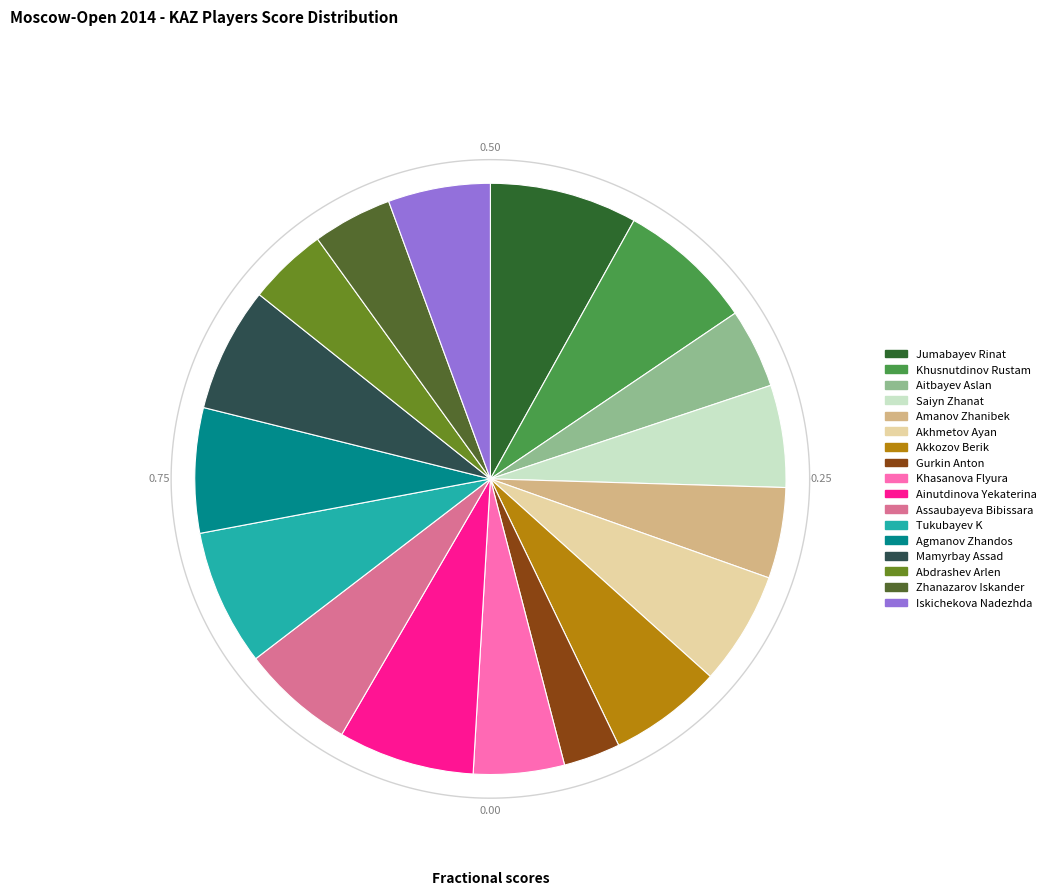

To the nearest percent, what is the difference between the Agmanov Zhandos and Amanov Zhanibek slice percentages?

2%